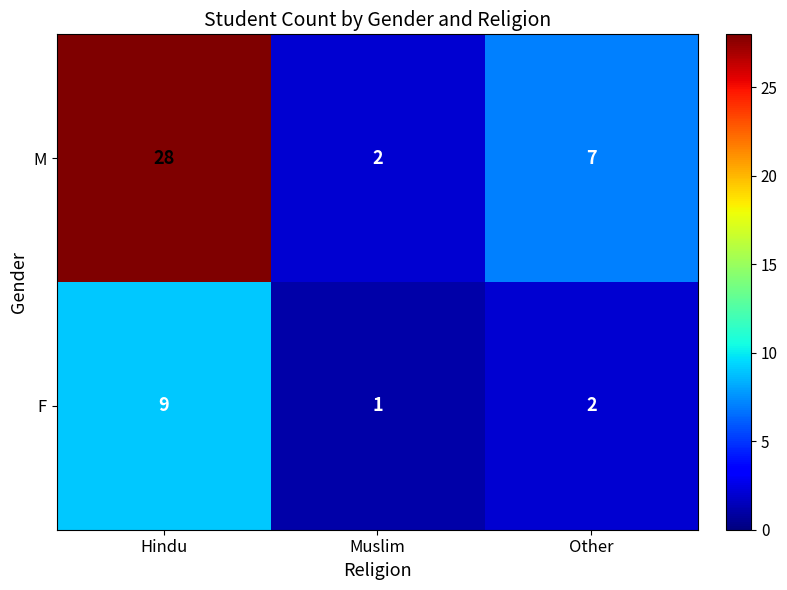

Which series changed the most between Hindu and Other?

M